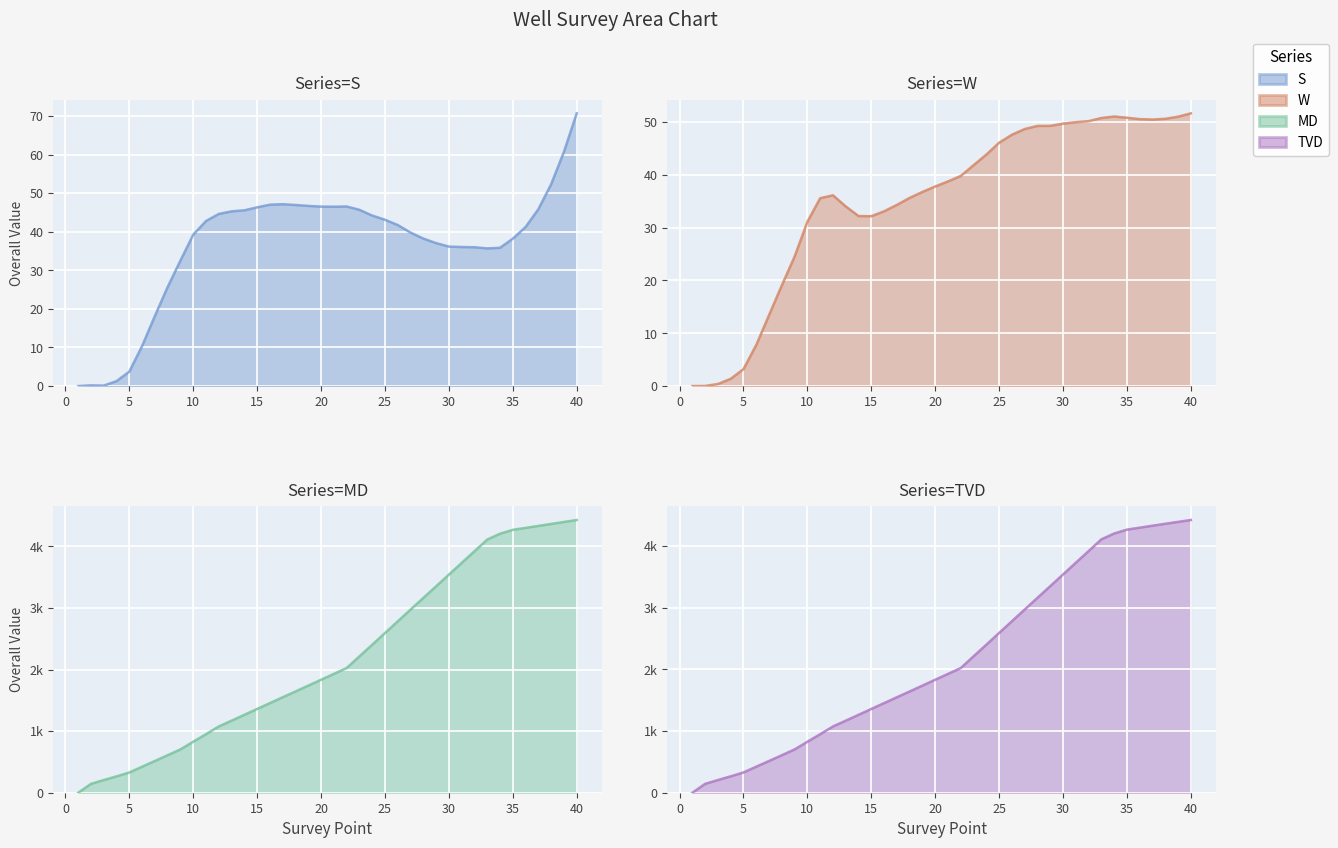

What is the sum of all TVD values?

87050.4